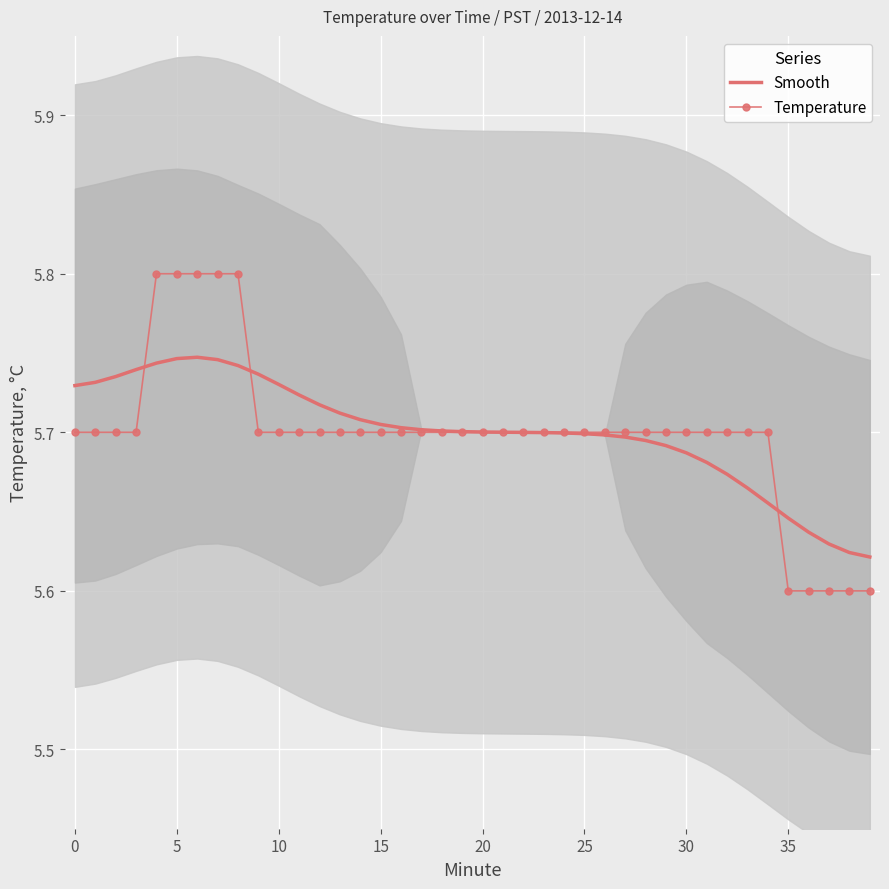

How many lines are shown in the chart?

2